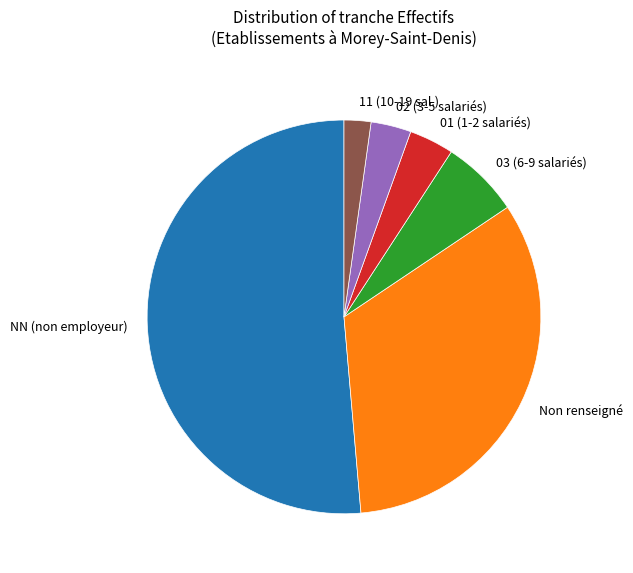

How many segments does this pie chart have?

6